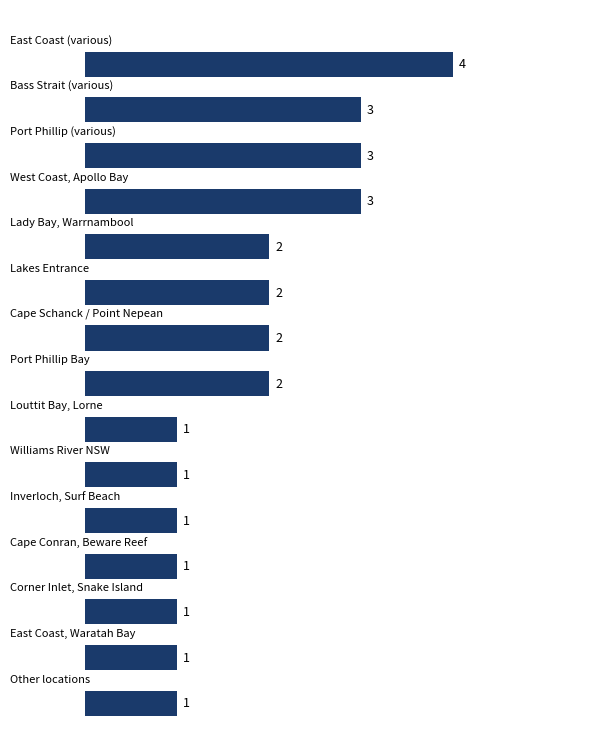

What is the greatest value displayed?

4